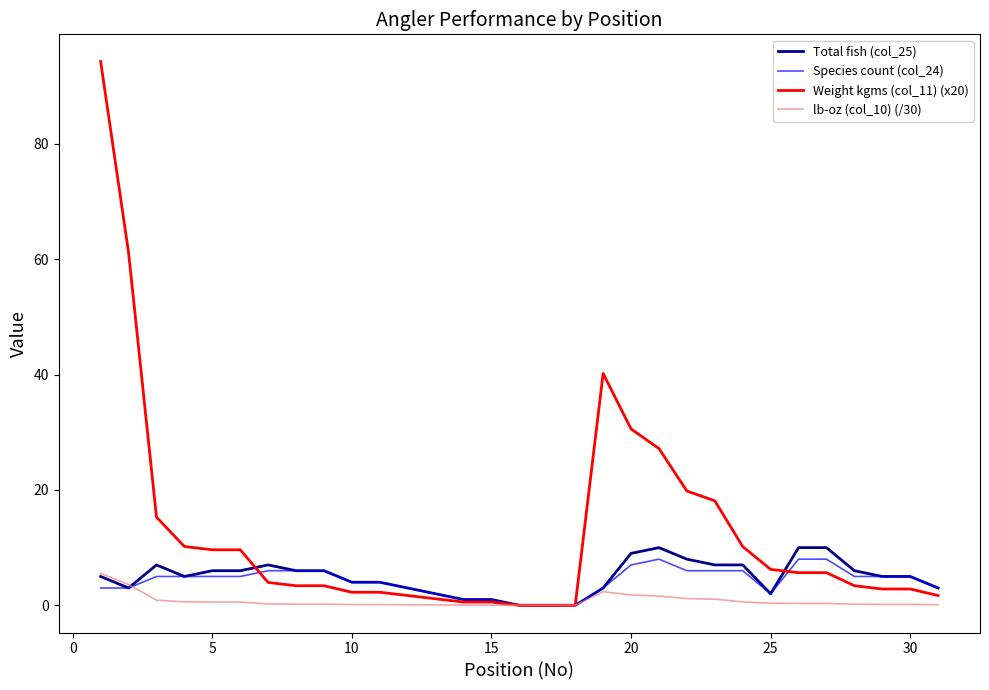

Which series has the widest spread of values?

Weight kgms (col_11) (x20)